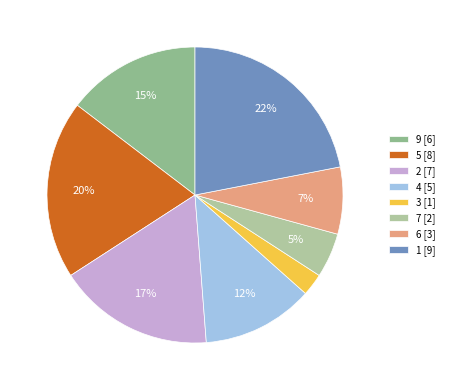

Is there a majority slice in this chart?

No